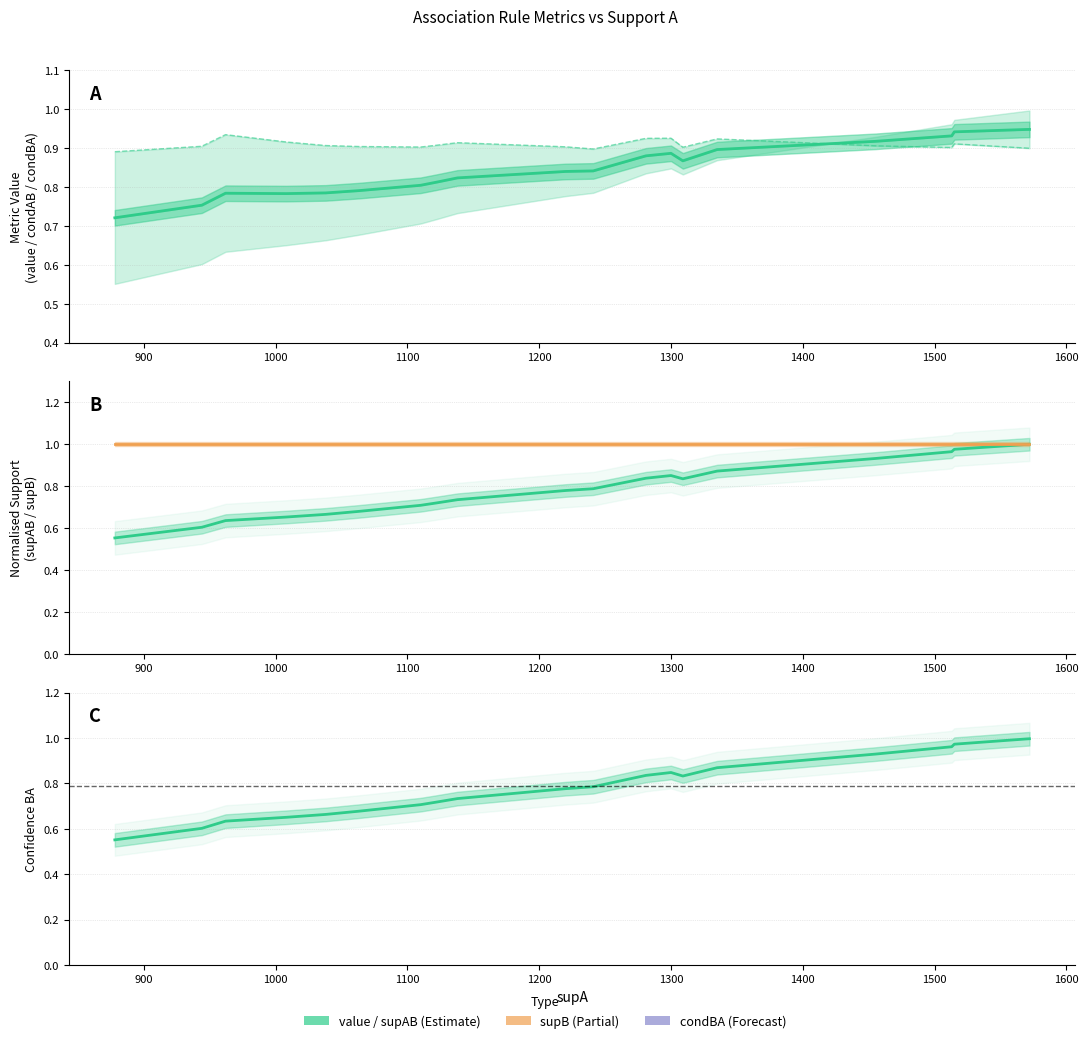

What is the sum of all supAB (norm) values?

15.8